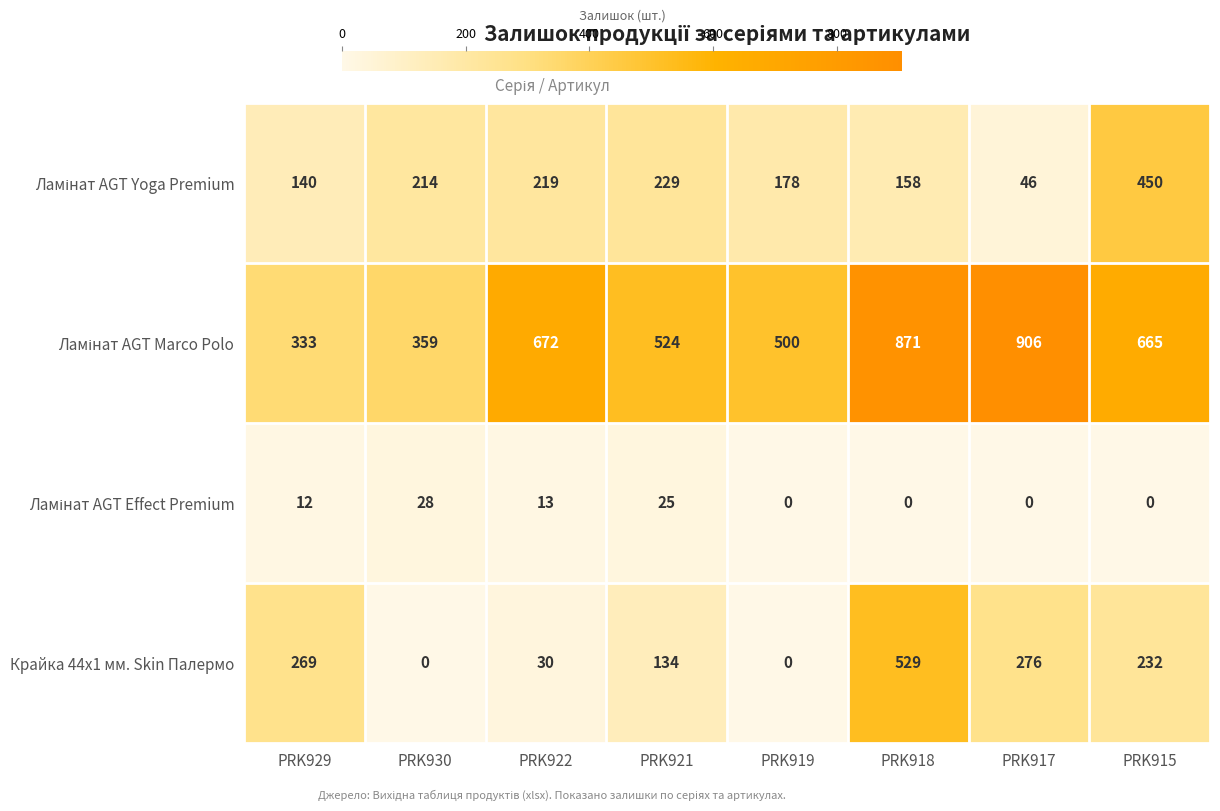

Is it true that Крайка 44x1 мм. Skin Палермо equals 9 at PRK922?

False